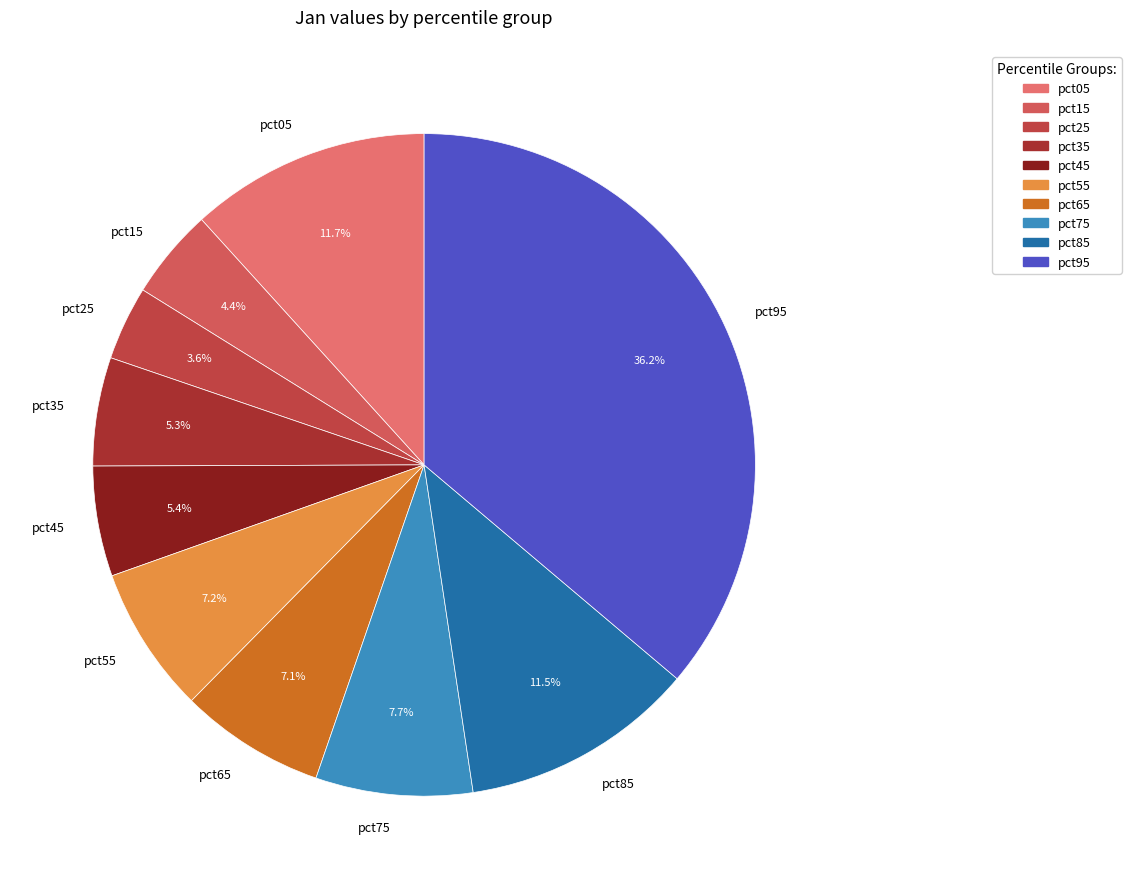

To the nearest percent, what percentage of the pie is pct15?

4%